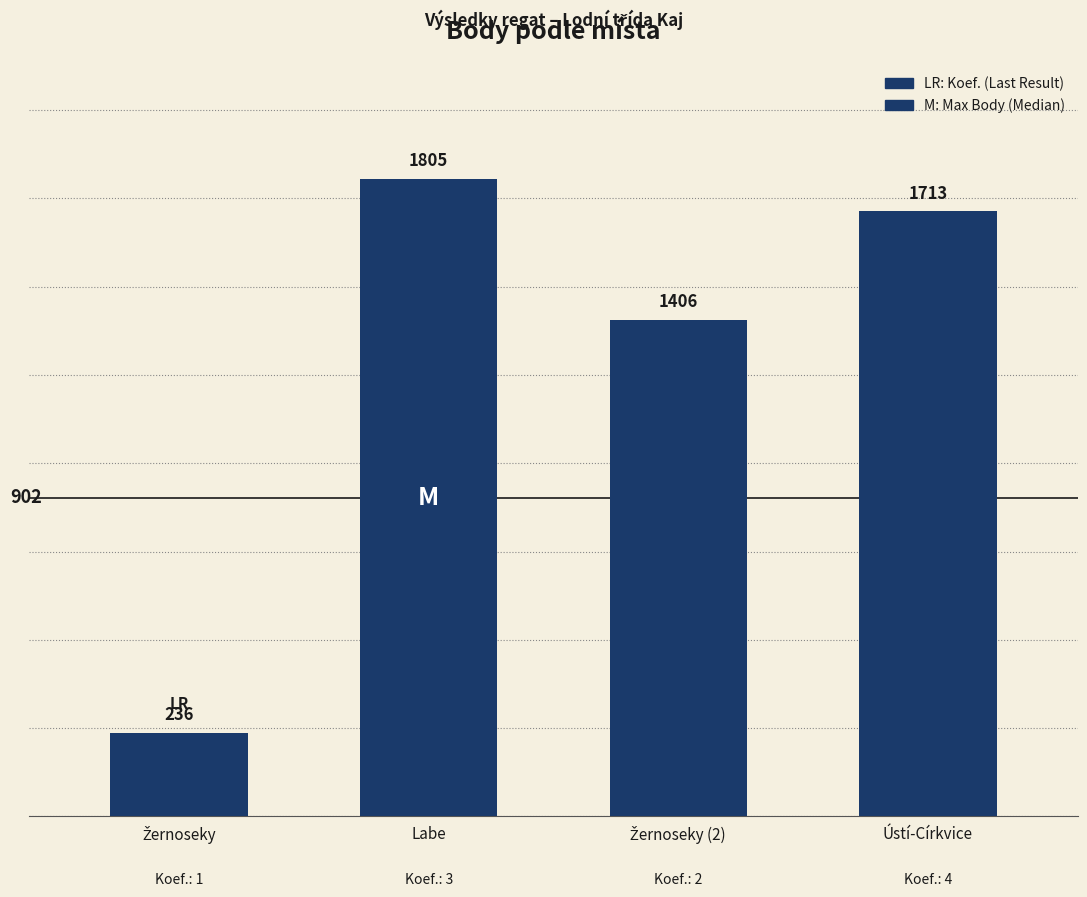

Which category has the highest value across all series?

Labe